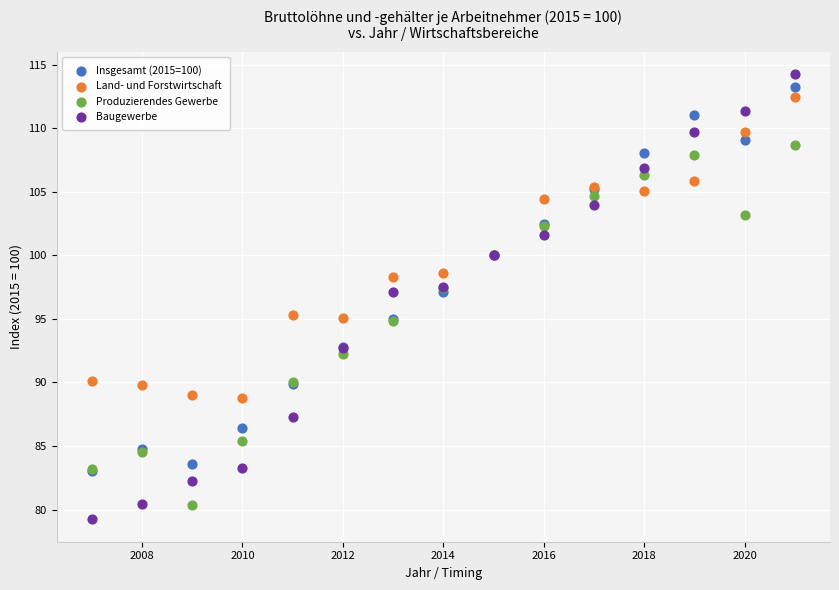

Which series has the largest Y range (max minus min)?

Baugewerbe